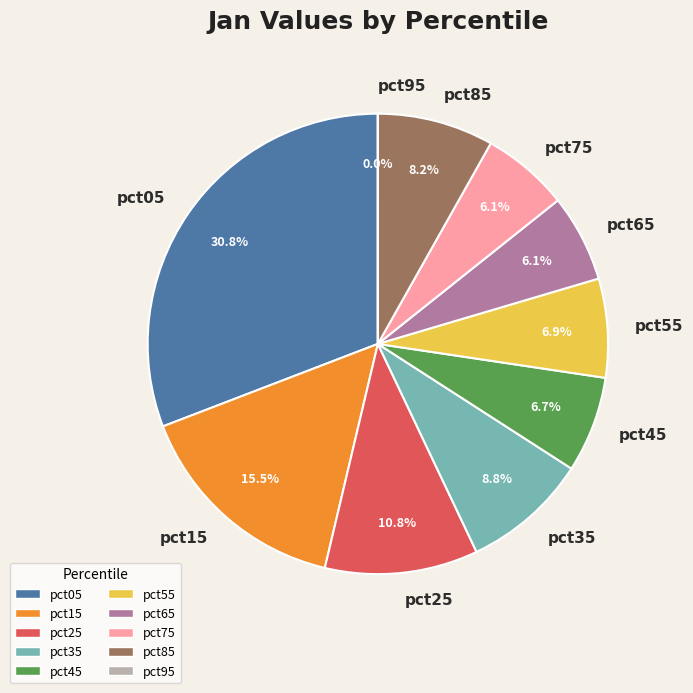

To the nearest percent, what is the difference between the pct65 and pct55 slice percentages?

1%